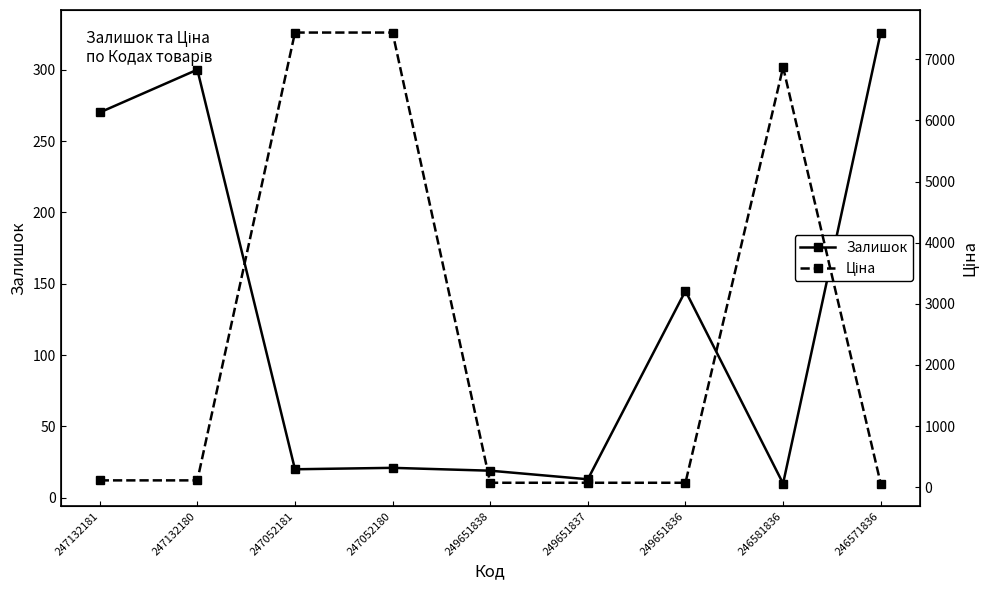

Between which two adjacent categories do Залишок and Ціна first intersect?

247132180 and 247052181